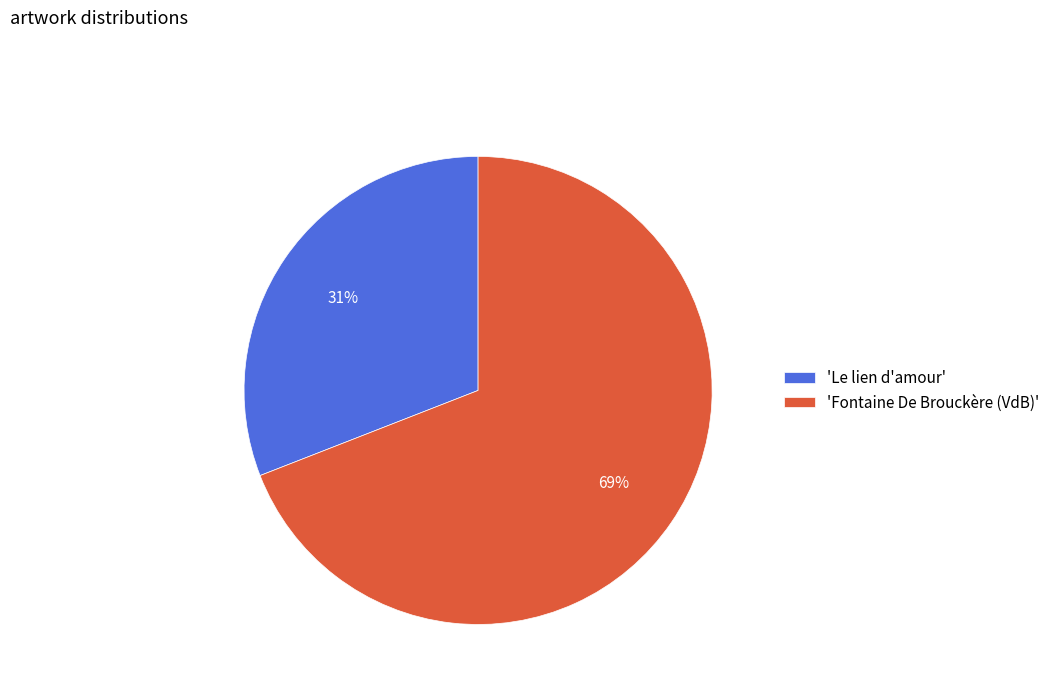

Count the number of slices in the pie.

2